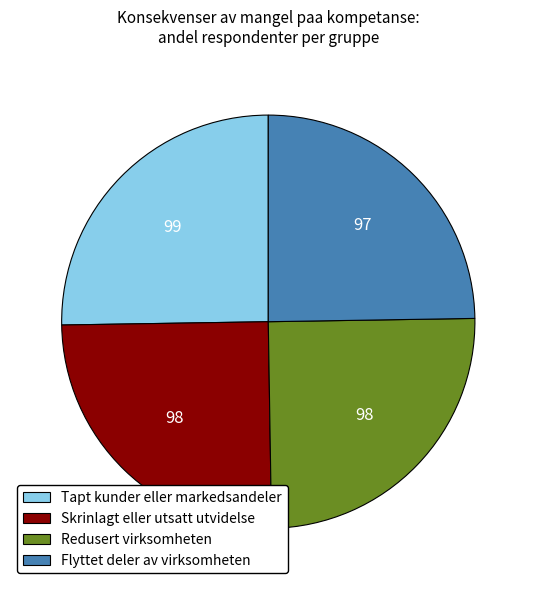

Is there a majority slice in this chart?

No